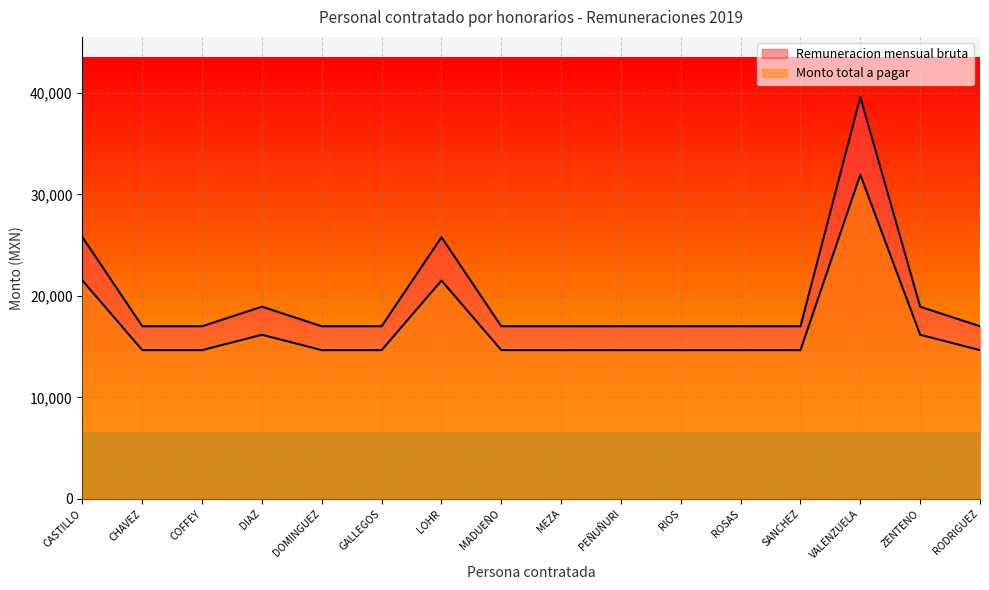

Which label corresponds to the largest value in the chart?

VALENZUELA